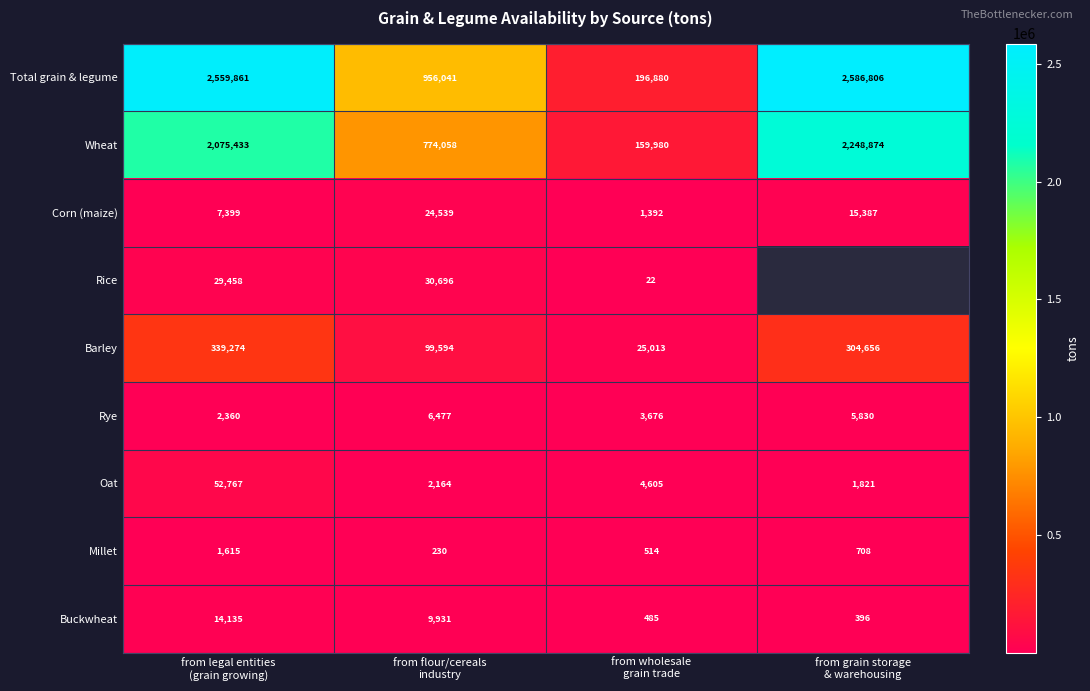

What is the difference between the maximum and minimum values in the Barley series?

314261